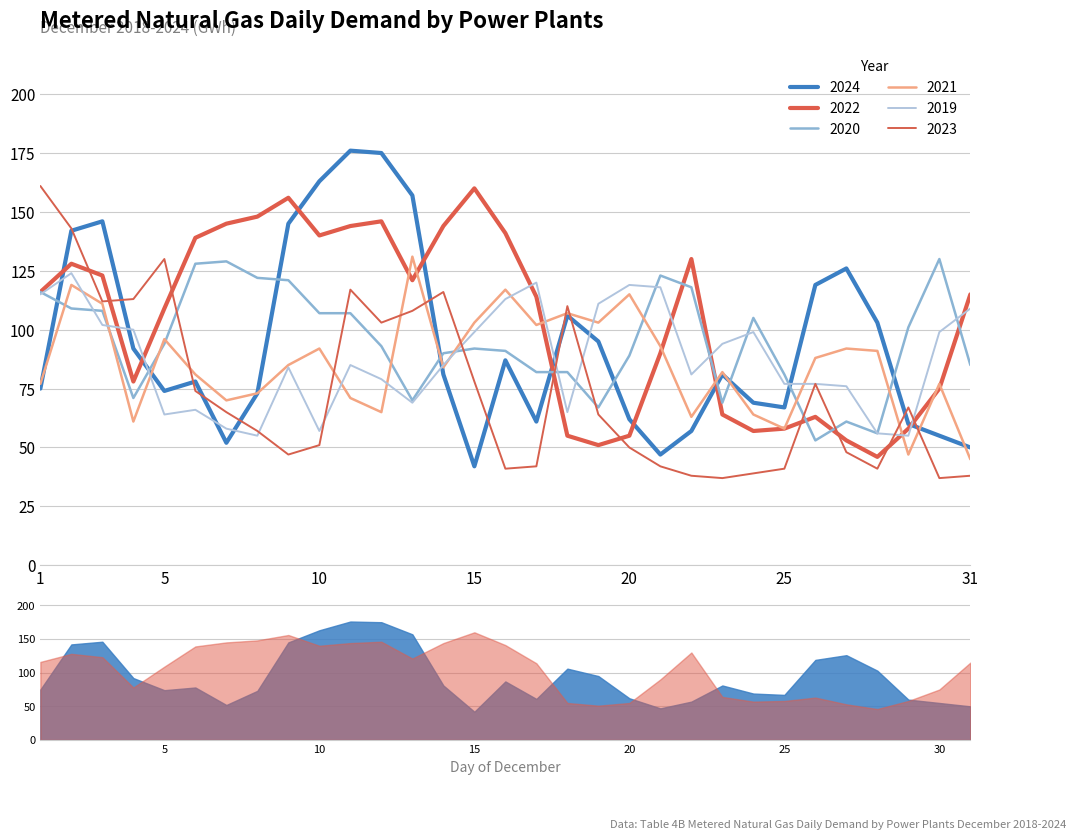

What is the smallest value displayed?

37